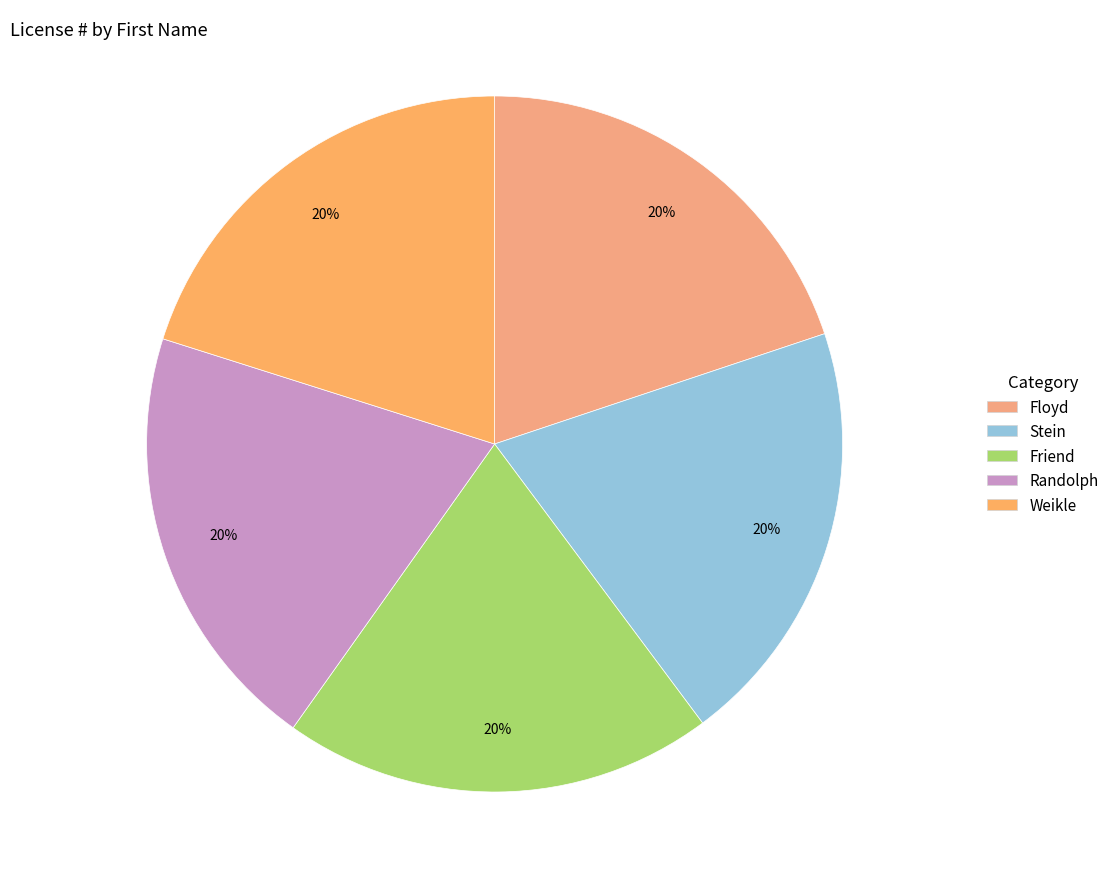

True or false: Weikle accounts for 34% of the total.

False